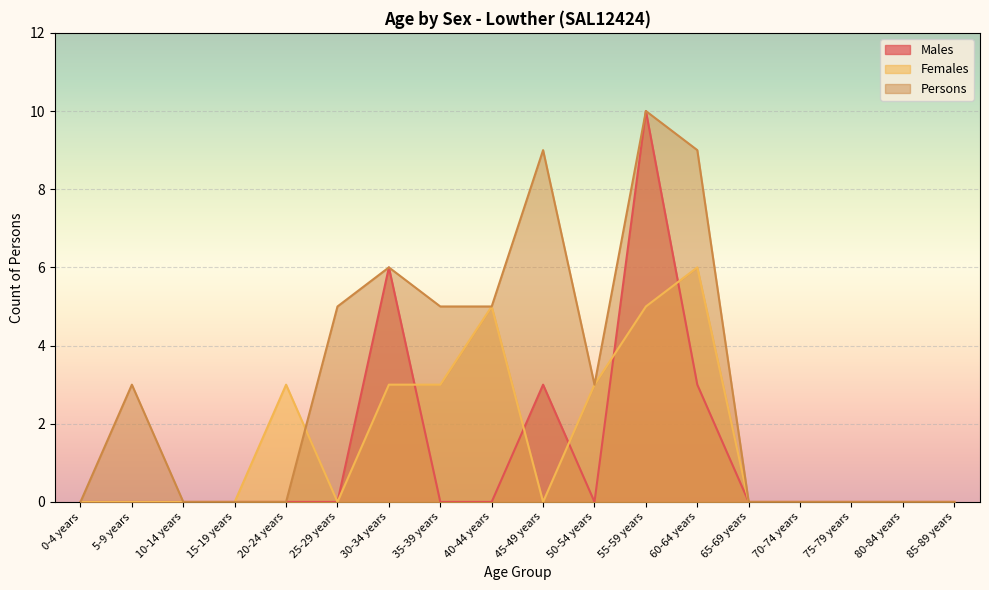

How many lines are shown in the chart?

3